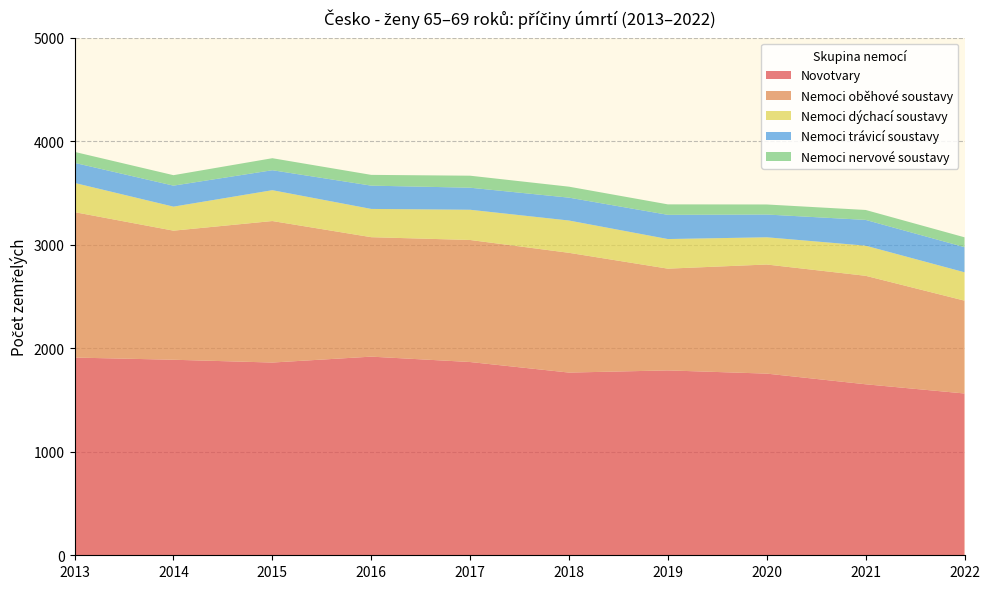

Reading left to right, what are all the values shown in this chart?

Novotvary: 1910	1889	1862	1919	1867	1765	1786	1755	1652	1563
Nemoci oběhové soustavy: 1405	1247	1367	1154	1179	1157	983	1054	1048	897
Nemoci dýchací soustavy: 282	232	298	273	292	312	286	263	291	274
Nemoci trávicí soustavy: 194	203	193	225	213	221	234	220	249	243
Nemoci nervové soustavy: 106	101	116	104	116	106	101	97	96	95